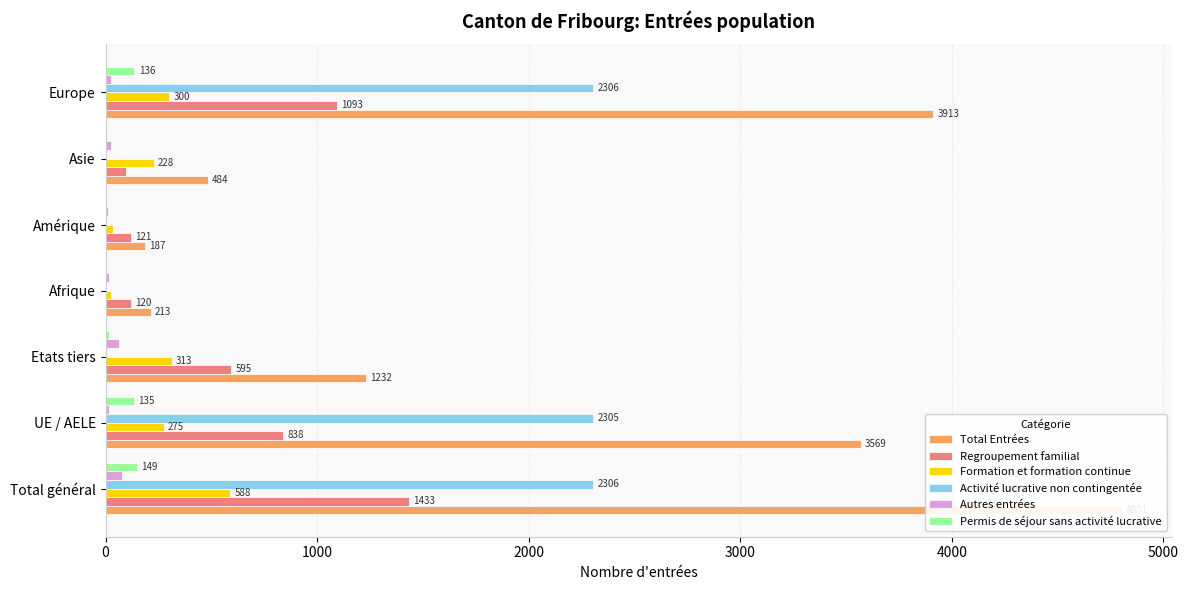

What is the difference between the maximum and minimum values in the Permis de séjour sans activité lucrative series?

146